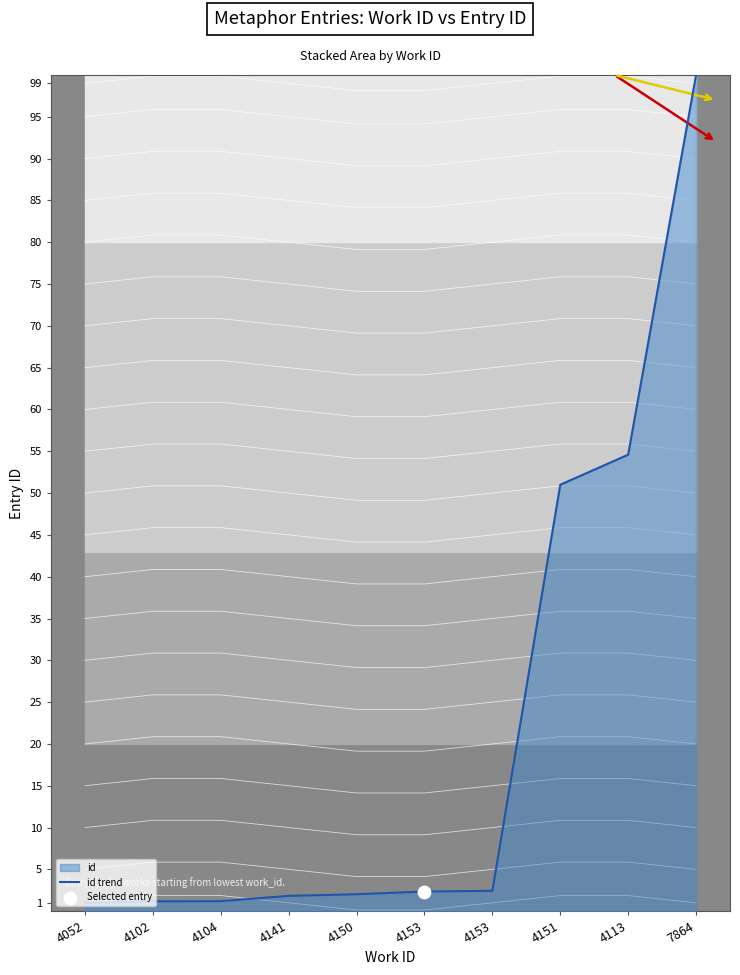

What is the change in value from 4052 to 4141?

+0.8